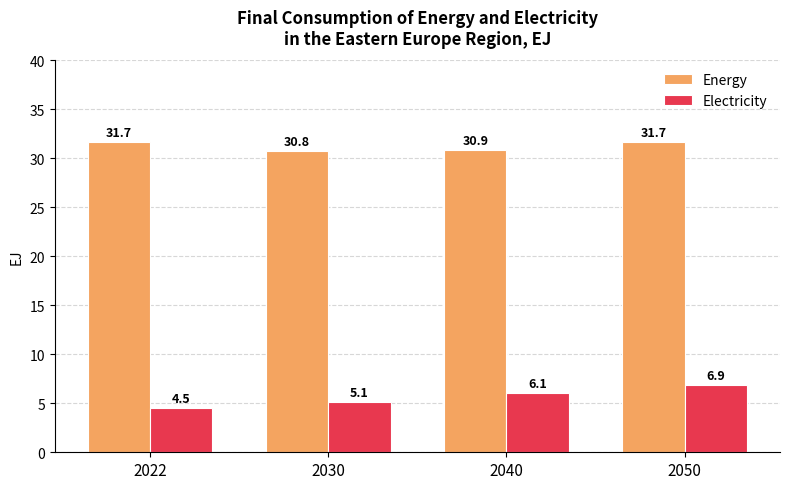

Reading left to right, list all the values displayed in this chart.

Energy: 2022=31.7	2030=30.8	2040=30.9	2050=31.7
Electricity: 2022=4.5	2030=5.1	2040=6.1	2050=6.9